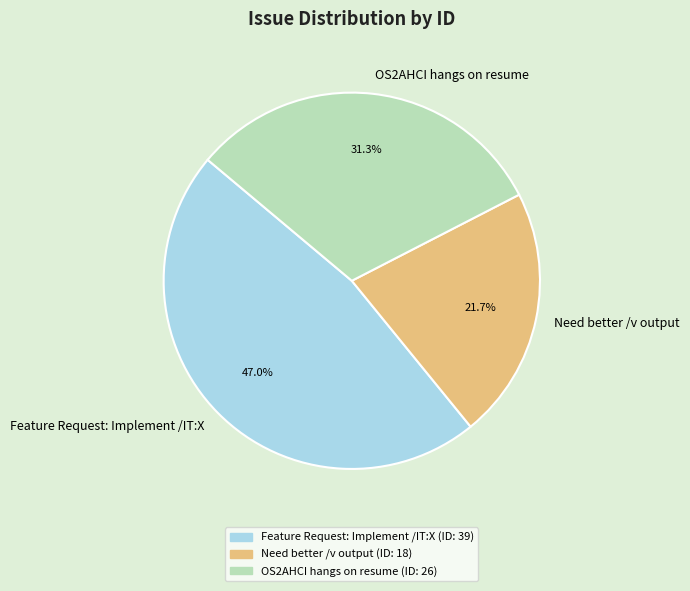

What percentage is the OS2AHCI hangs on resume slice, to the nearest percent?

31%